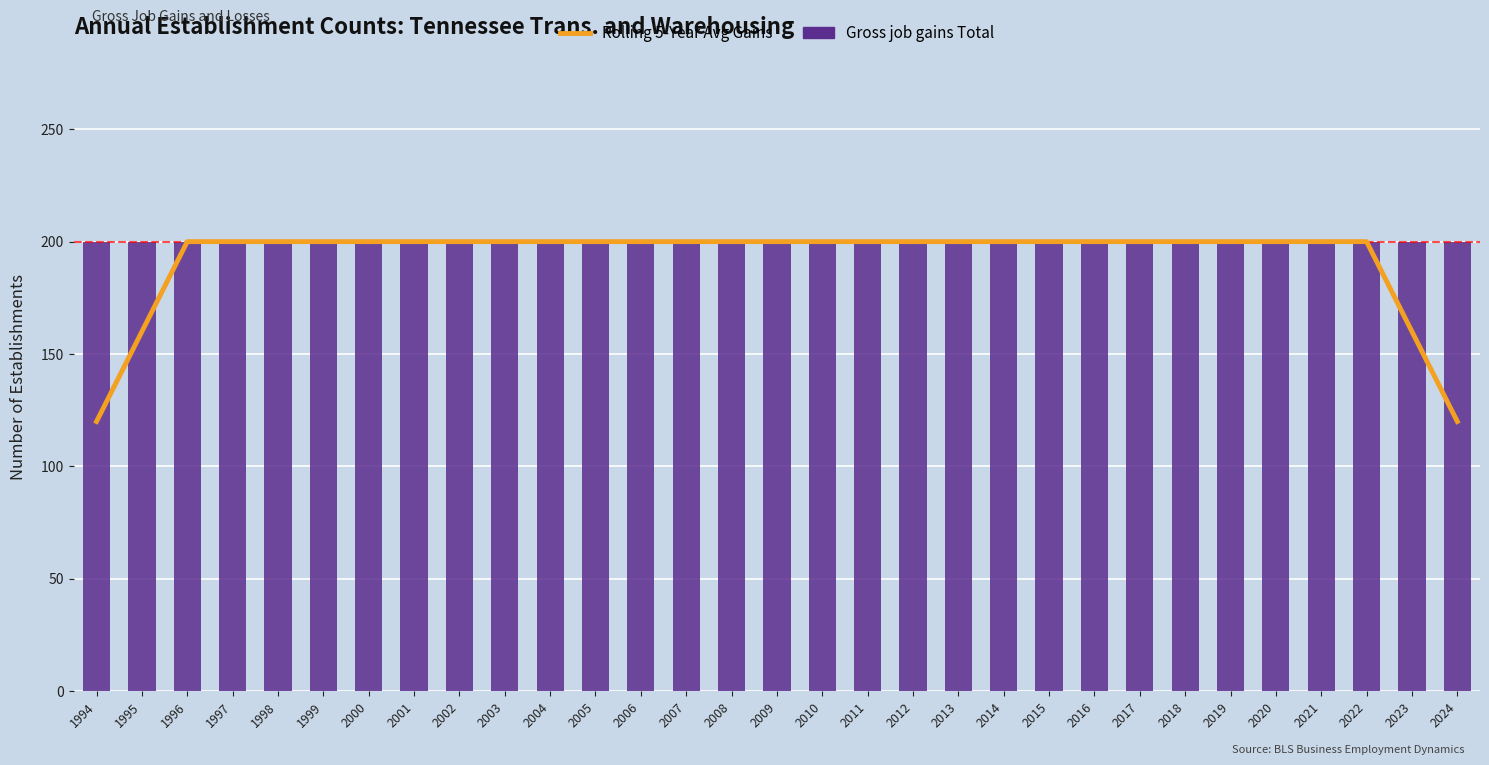

List the labels in order of Rolling 5-Year Avg Gains value, largest first.

1996, 1997, 1998, 1999, 2000, 2001, 2002, 2003, 2004, 2005, 2006, 2007, 2008, 2009, 2010, 2011, 2012, 2013, 2014, 2015, 2016, 2017, 2018, 2019, 2020, 2021, 2022, 1995, 2023, 1994, 2024